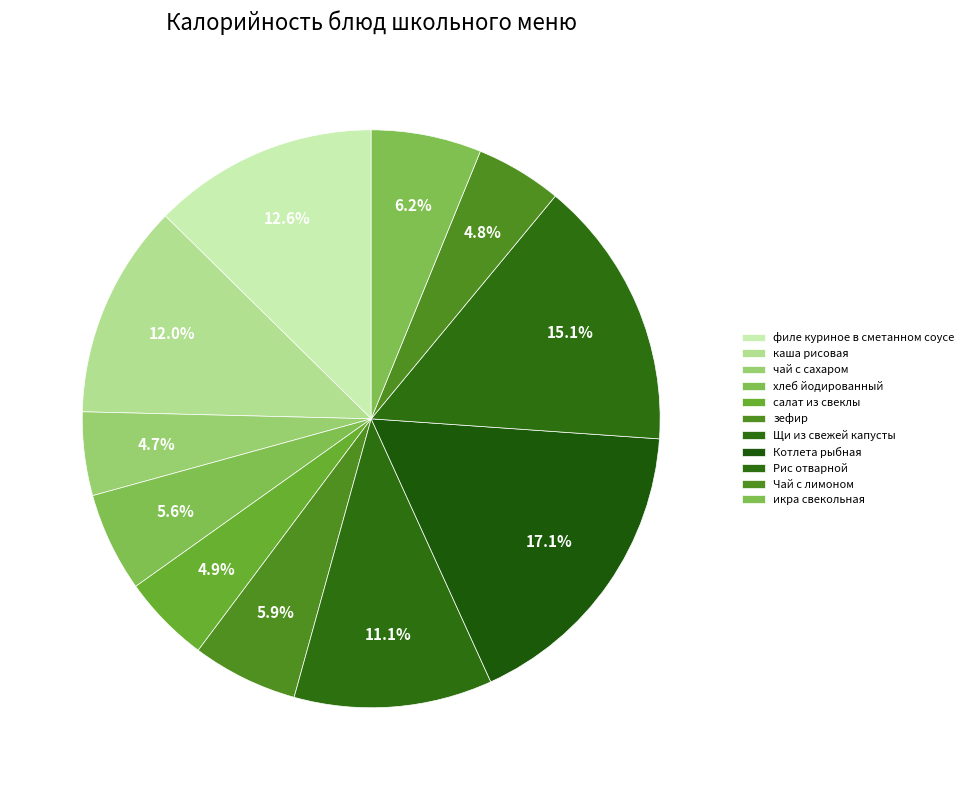

Count the number of slices in the pie.

11